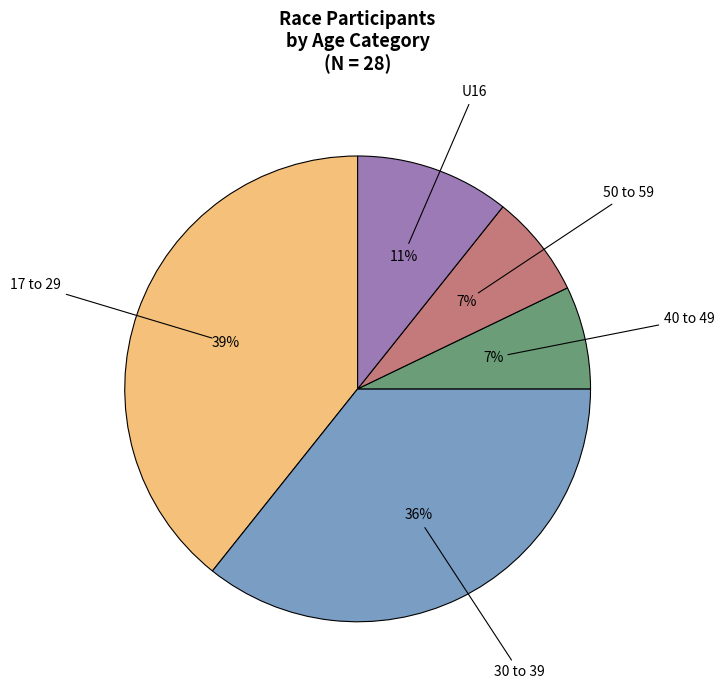

To the nearest percent, what is the average slice percentage?

20%